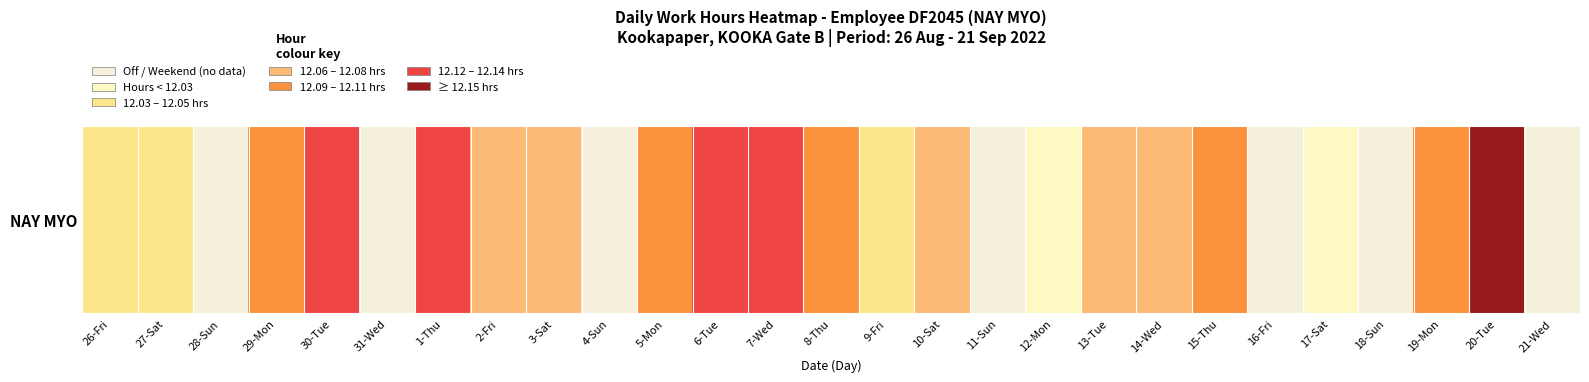

Which has a higher value, 31-Wed or 6-Tue?

6-Tue